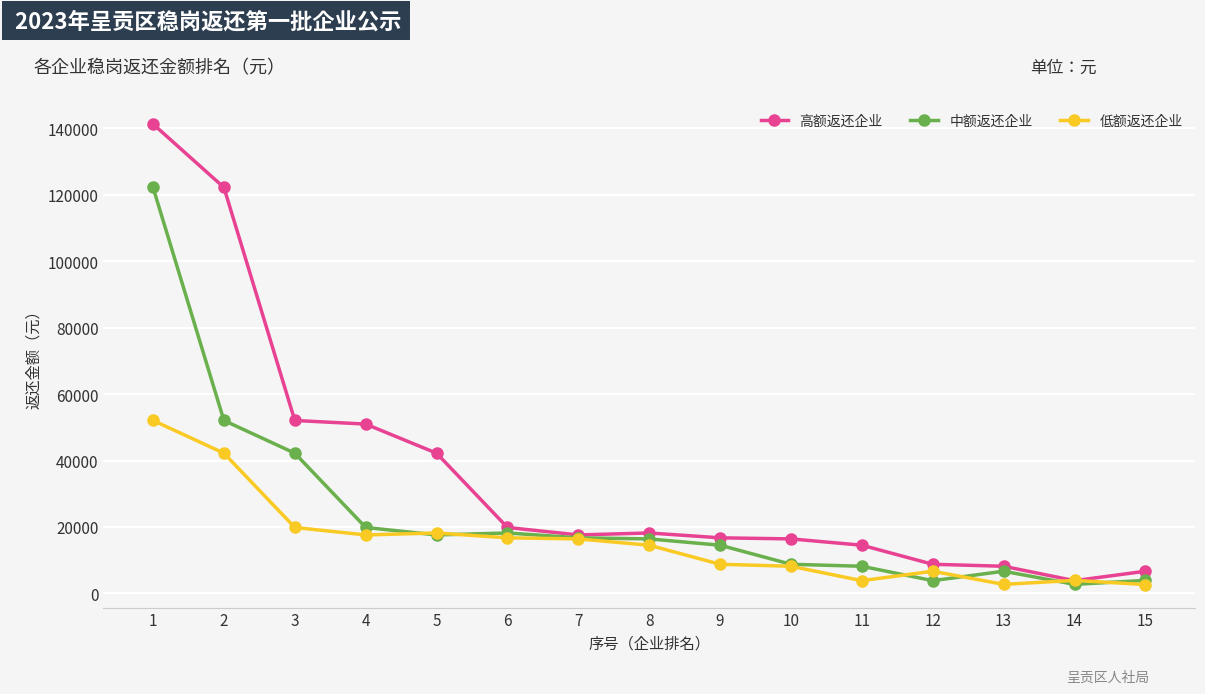

What is the sum of the 低额返还企业 values at 5 and 7?

34599.9